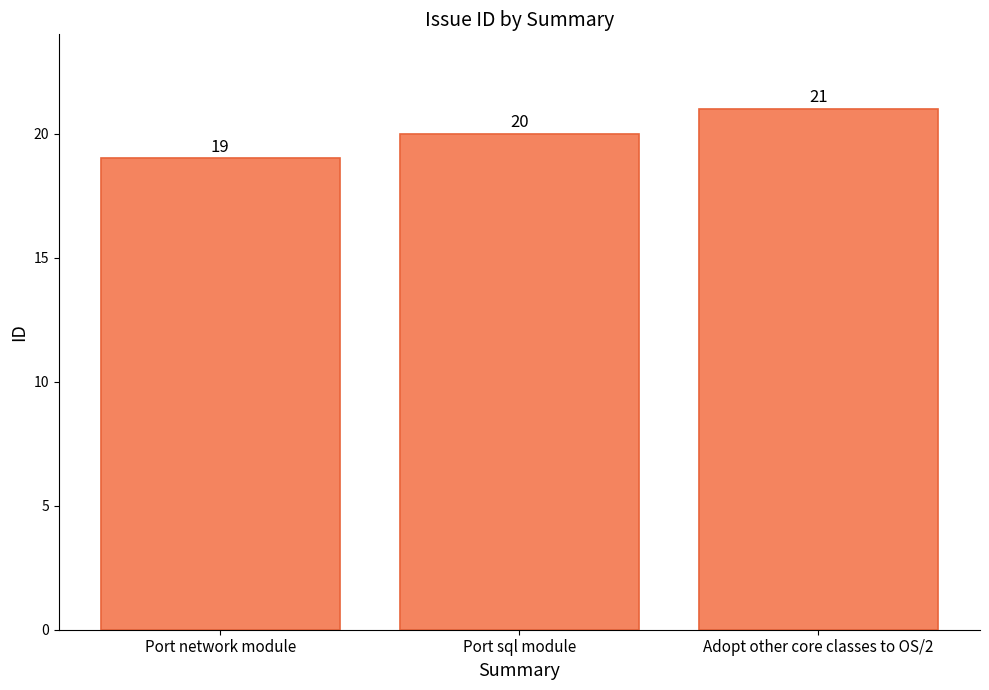

True or false: the data shows 19 at Port network module.

True